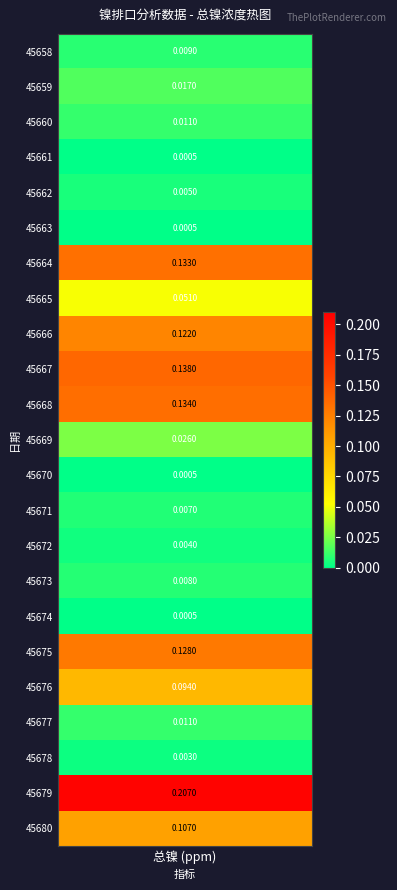

Is it true that the value at 45673 is 0.0?

False